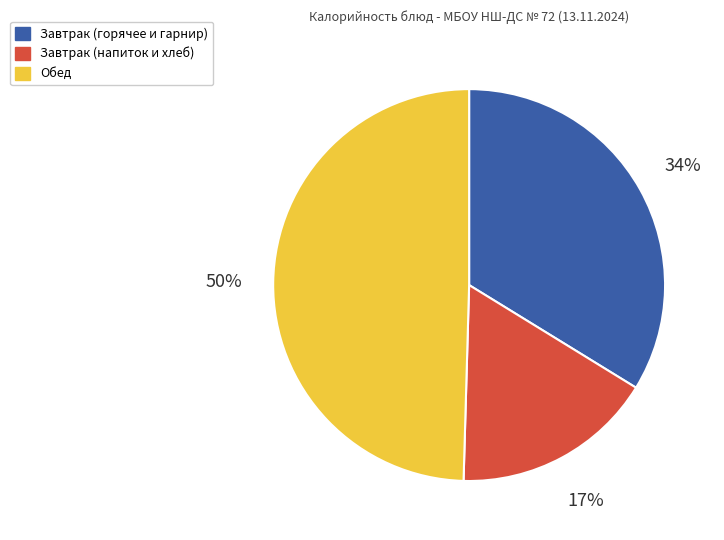

Count the number of slices in the pie.

3